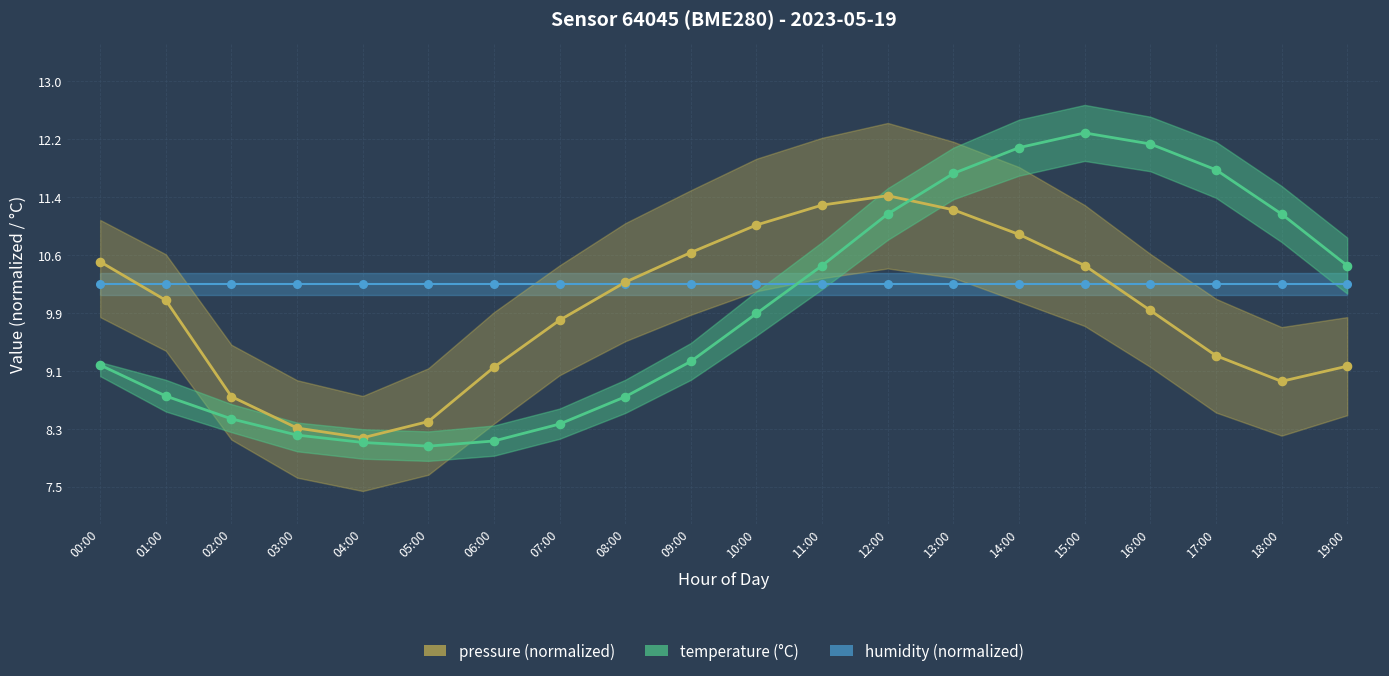

Which series has the largest total across all categories?

humidity